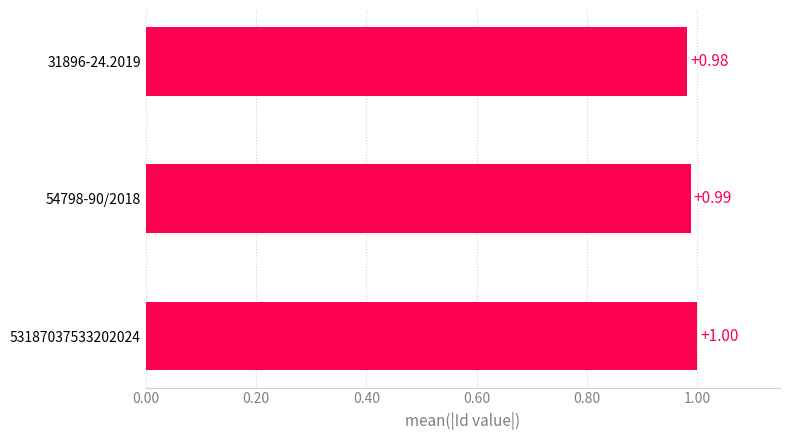

What is the sum of all values?

3.0